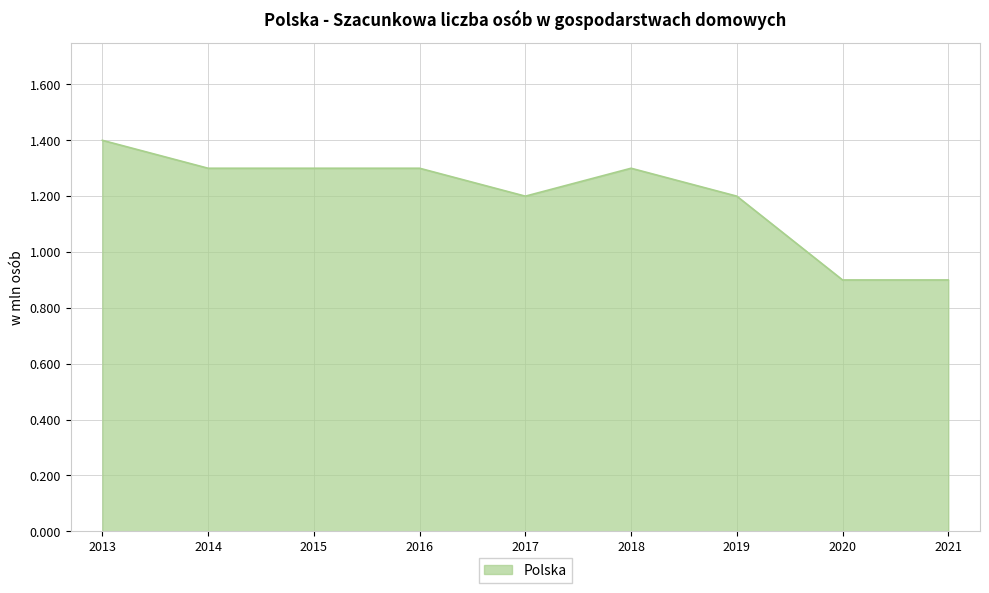

Is it true that the value at 2018 is 1.3?

True